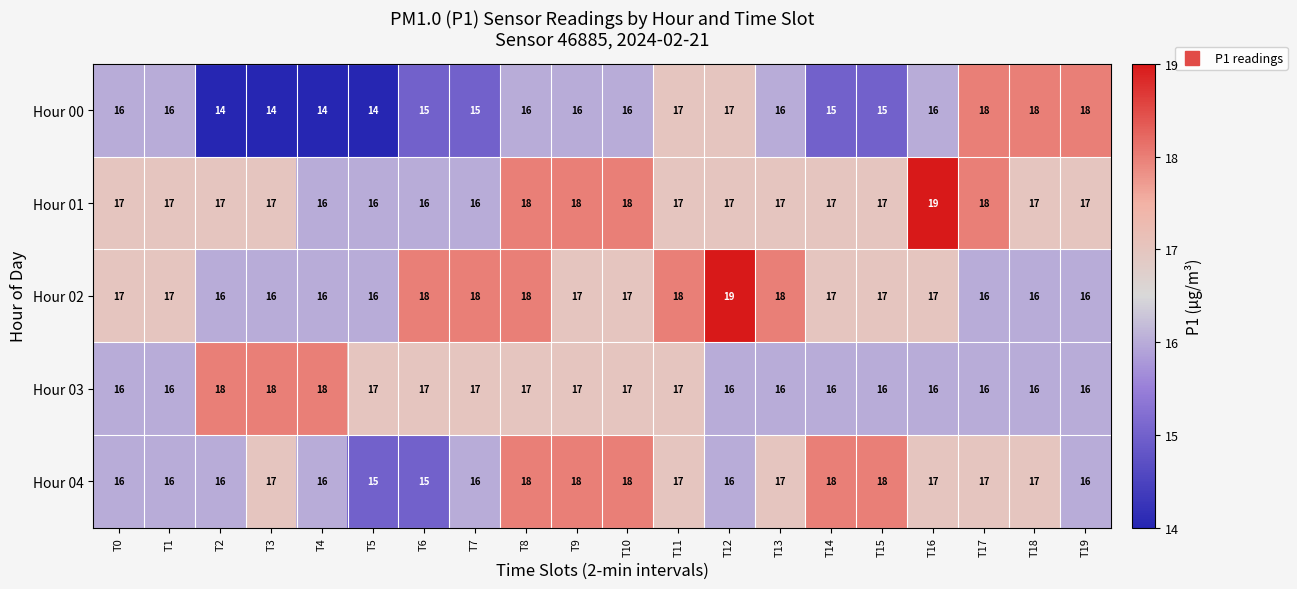

What is the lowest value of the Hour 00 series?

14